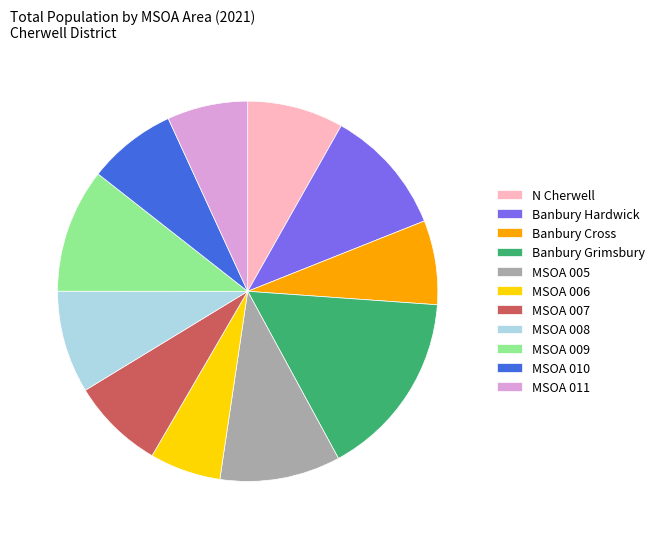

What is the ratio of the value at Banbury Grimsbury to the value at Banbury Cross?

2.2